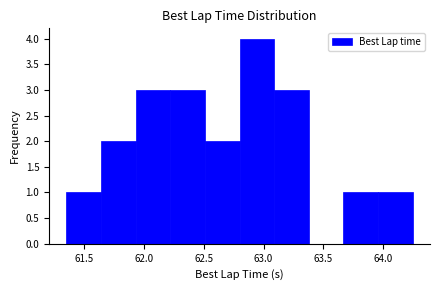

How tall is the bar that spans 62.50 to 62.80 on the x-axis? Neither the bar edges nor the heights are printed on the chart, so give them approximately, as read against the axes.

2